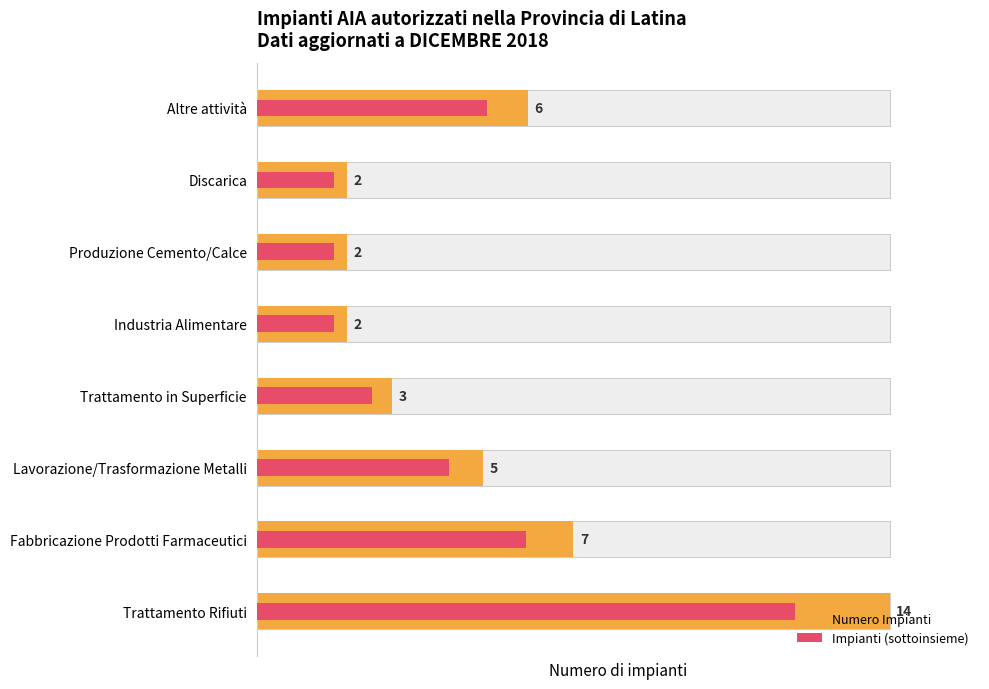

Rank the series by their maximum value, from lowest to highest.

Impianti (sottoinsieme), Numero Impianti